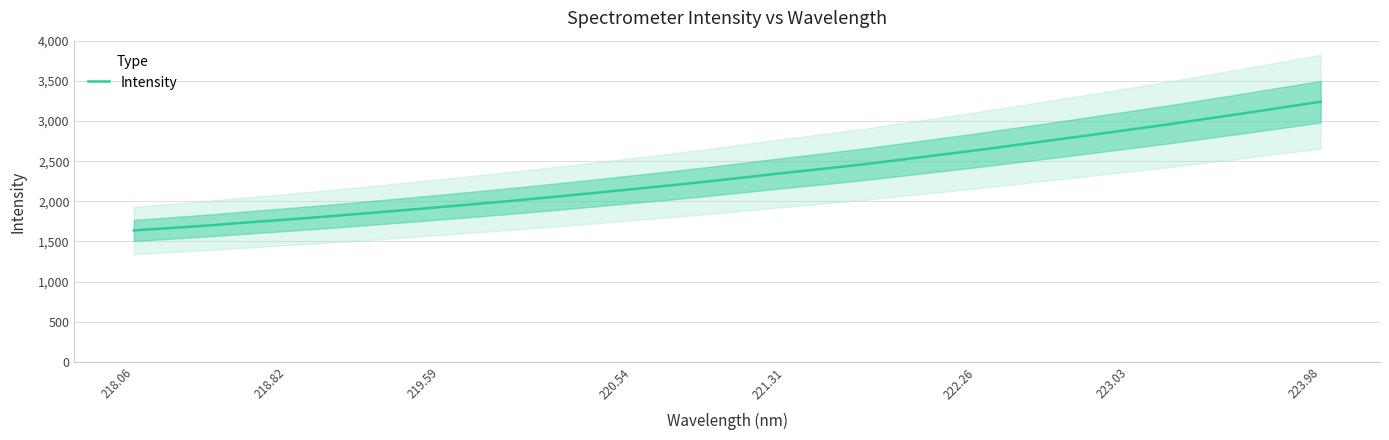

What is the minimum value for Intensity?

1637.6